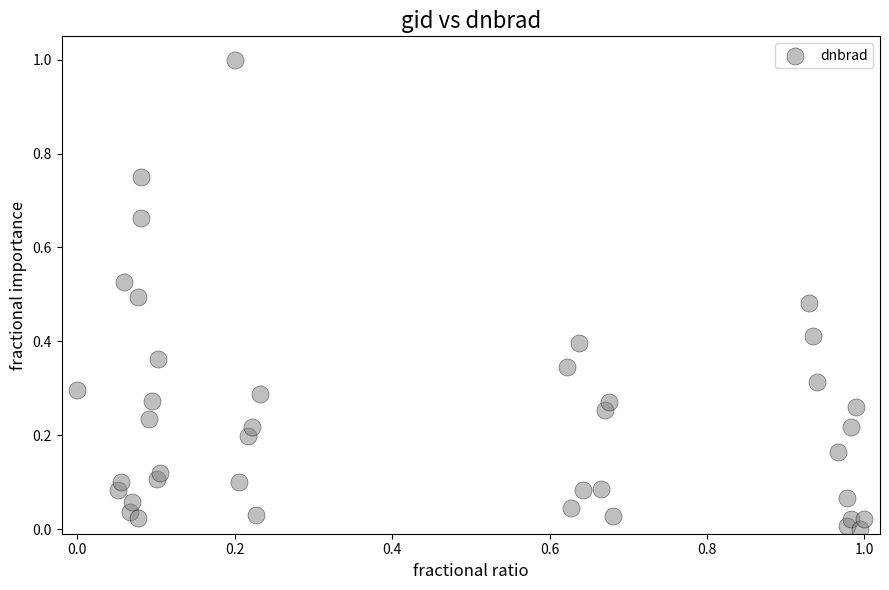

What is the range of X values (max minus min)?

1.0